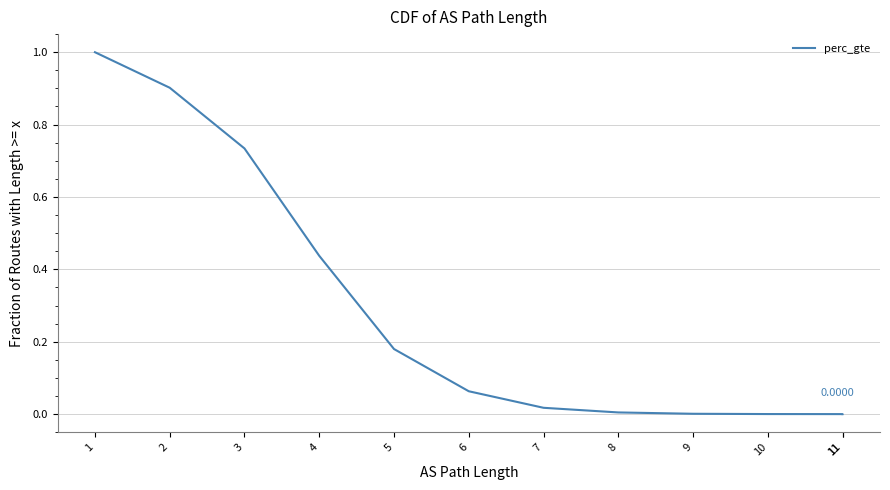

Between 11 and 10, which is larger?

10